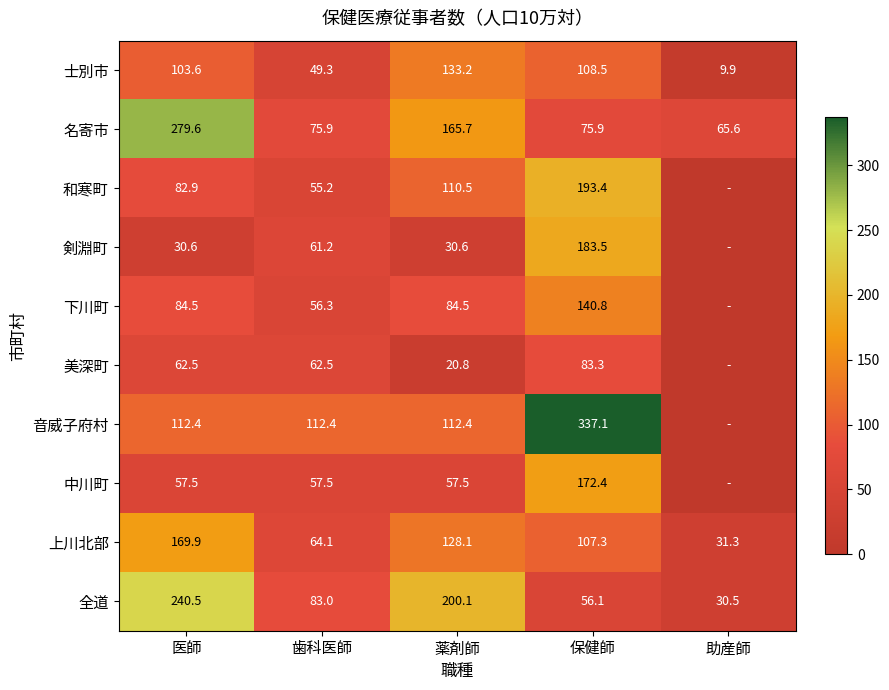

Which has a higher value, 助産師 or 薬剤師?

薬剤師